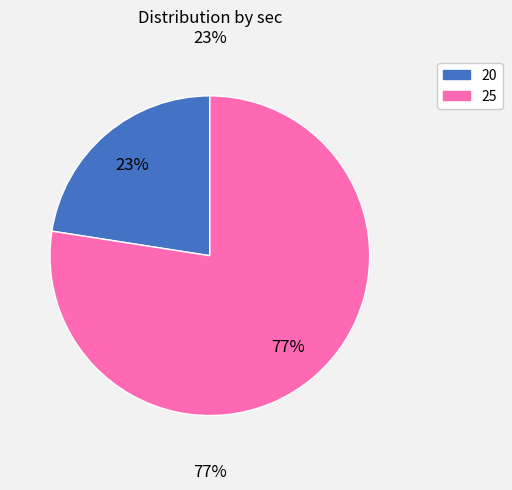

Is it true that 25 is 77% of the pie?

True